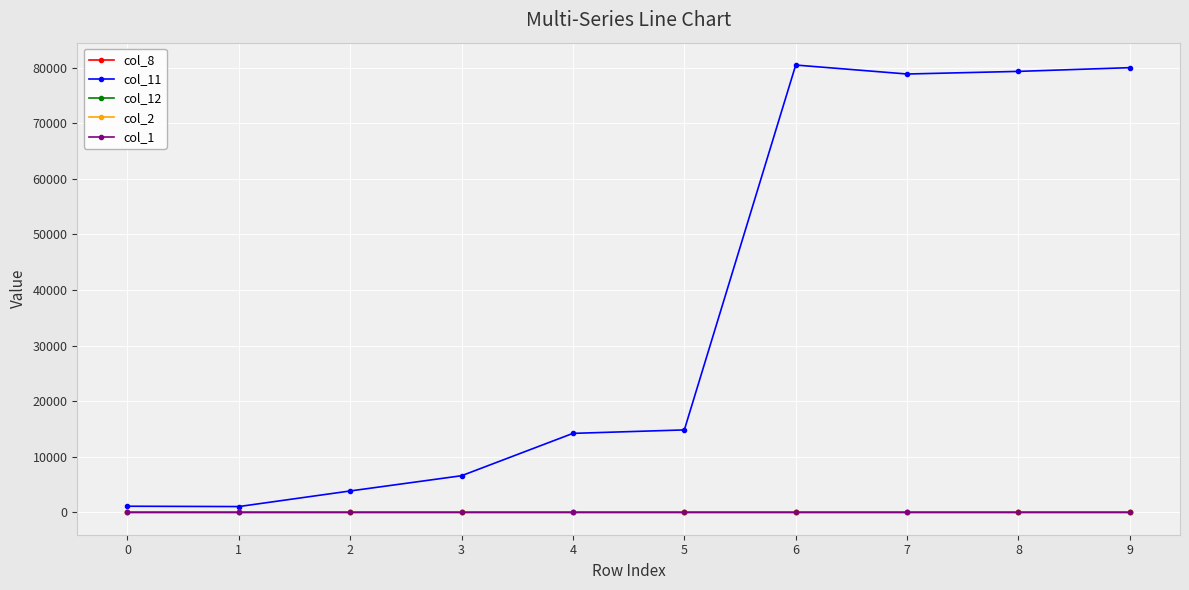

Count the number of data series in this chart.

5